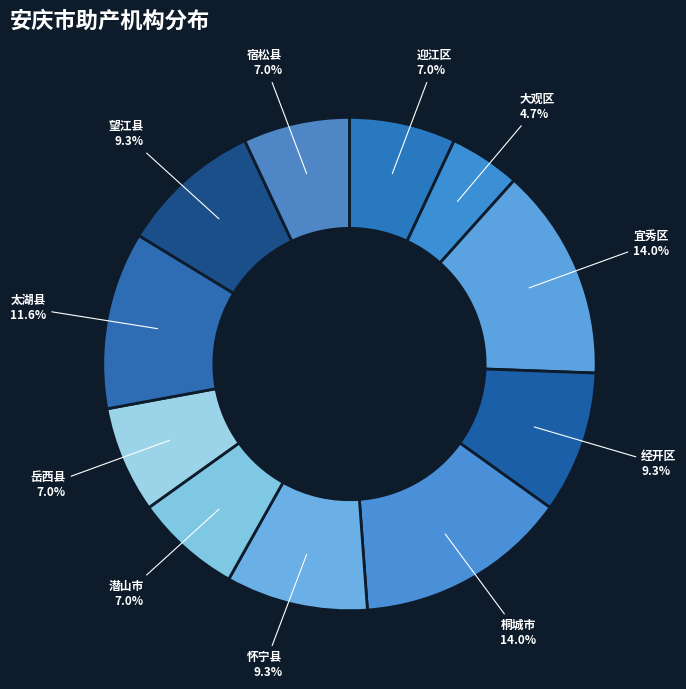

Which slice is the smallest?

大观区